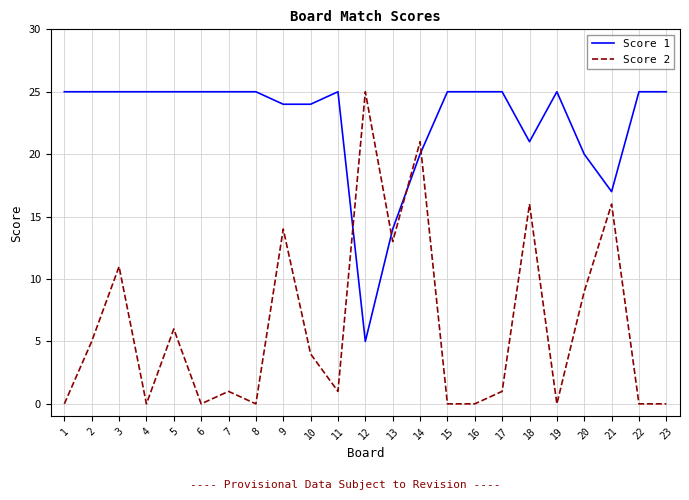

The Score 2 series shows 1 at 5. True or false?

False